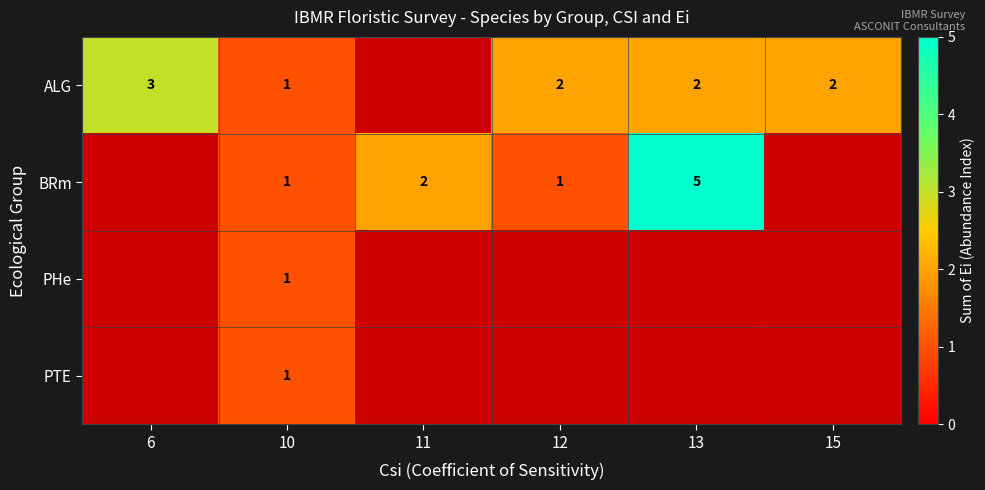

How many categories are shown in the chart?

6